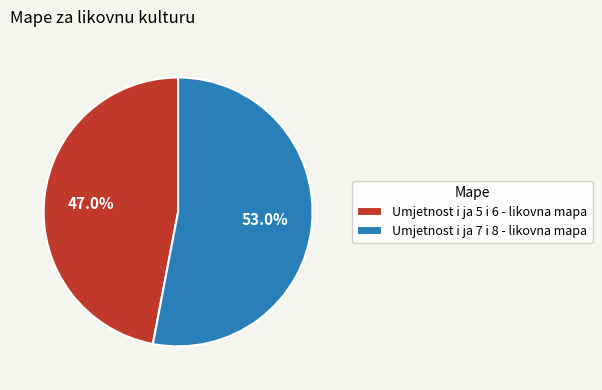

Which slice is the smallest?

Umjetnost i ja 5 i 6 - likovna mapa